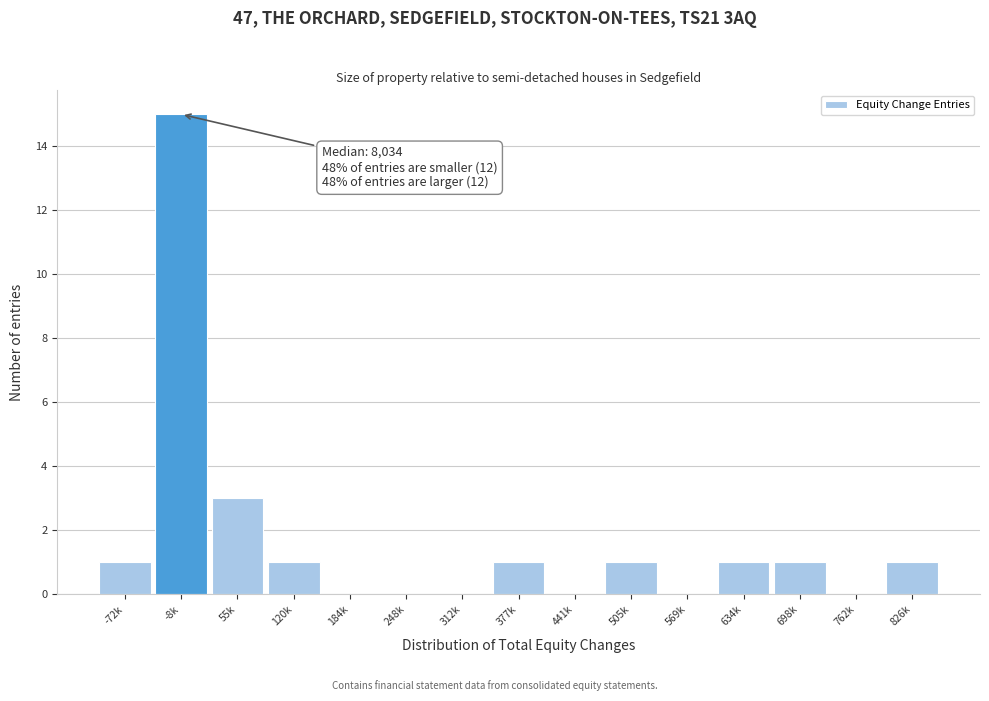

Reading left to right, list all the values displayed in this chart.

-72k=1	-8k=15	55k=3	120k=1	184k=0	248k=0	312k=0	377k=1	441k=0	505k=1	569k=0	634k=1	698k=1	762k=0	826k=1